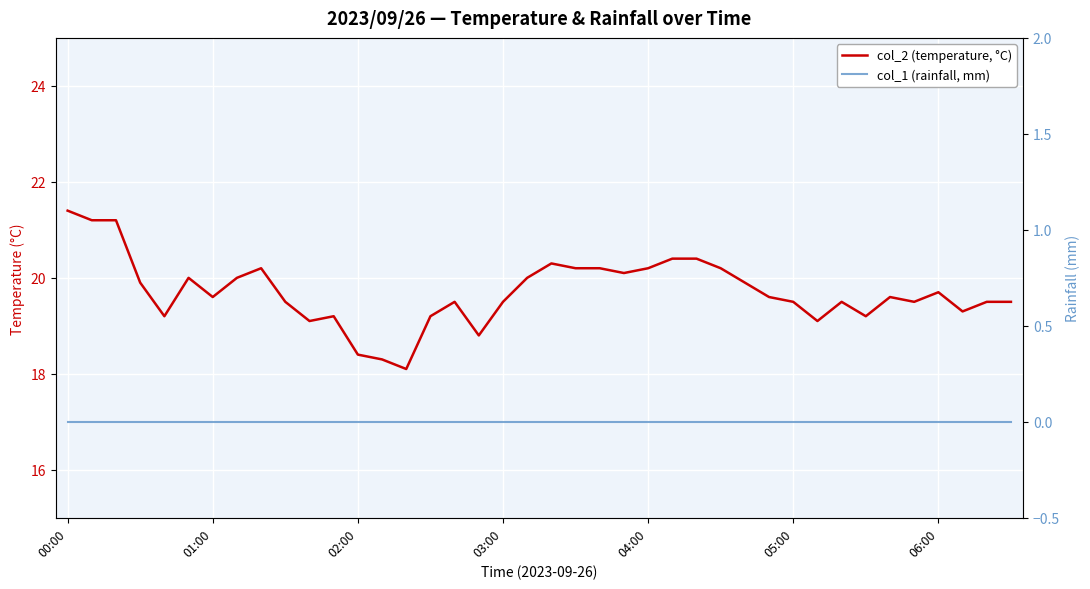

What is the value of the col_2 (temperature, °C) point at the 29th from the left?

19.9